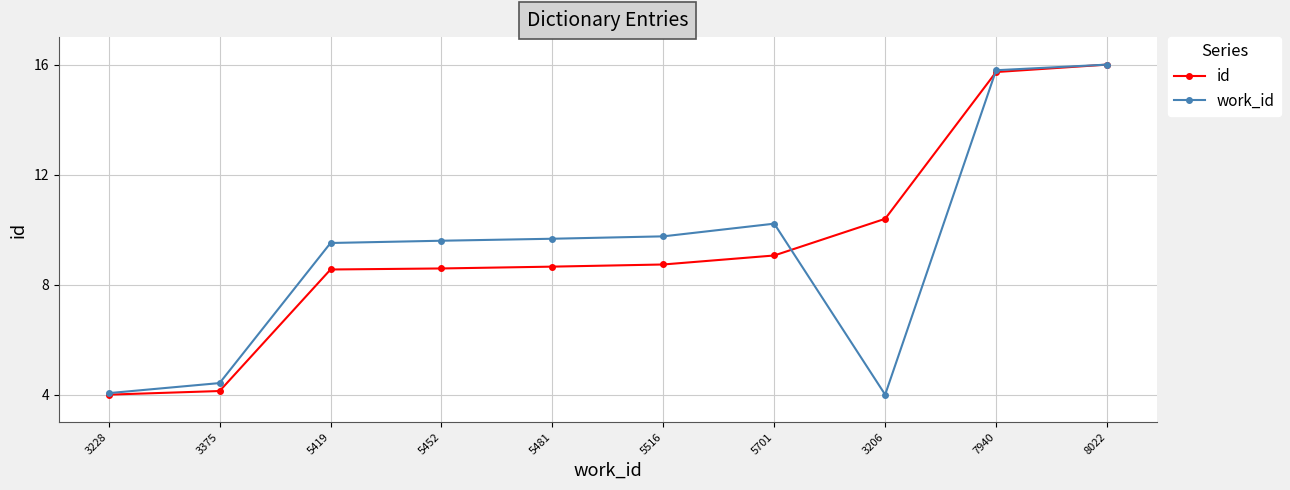

Between 3206 and 7940, which series saw the biggest shift?

work_id